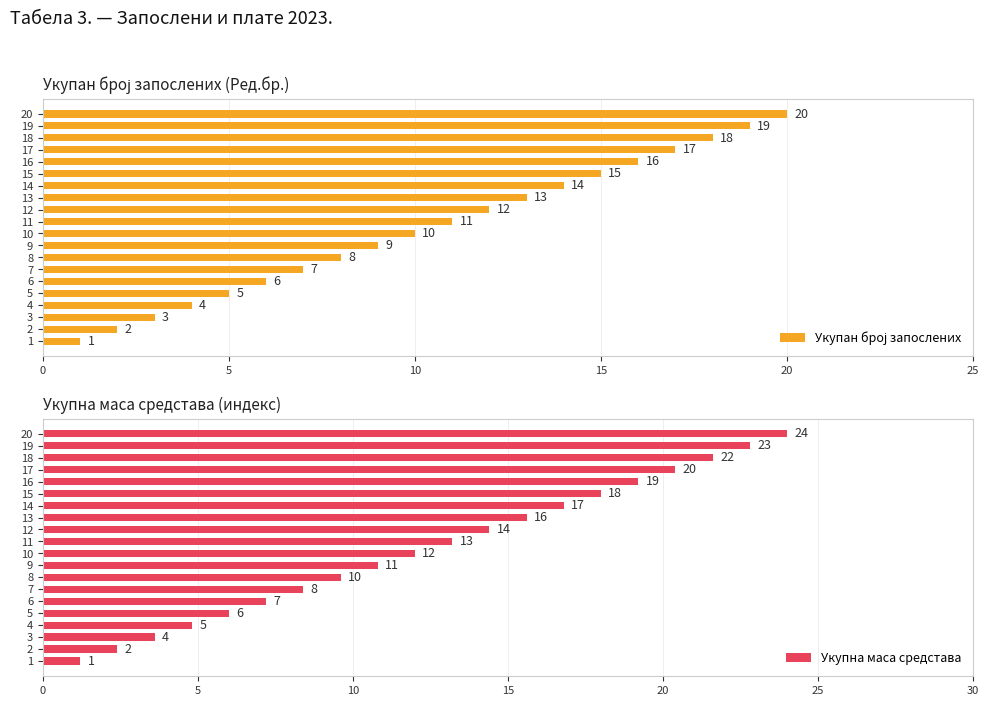

What is the label of the 7th bar from the right?

13